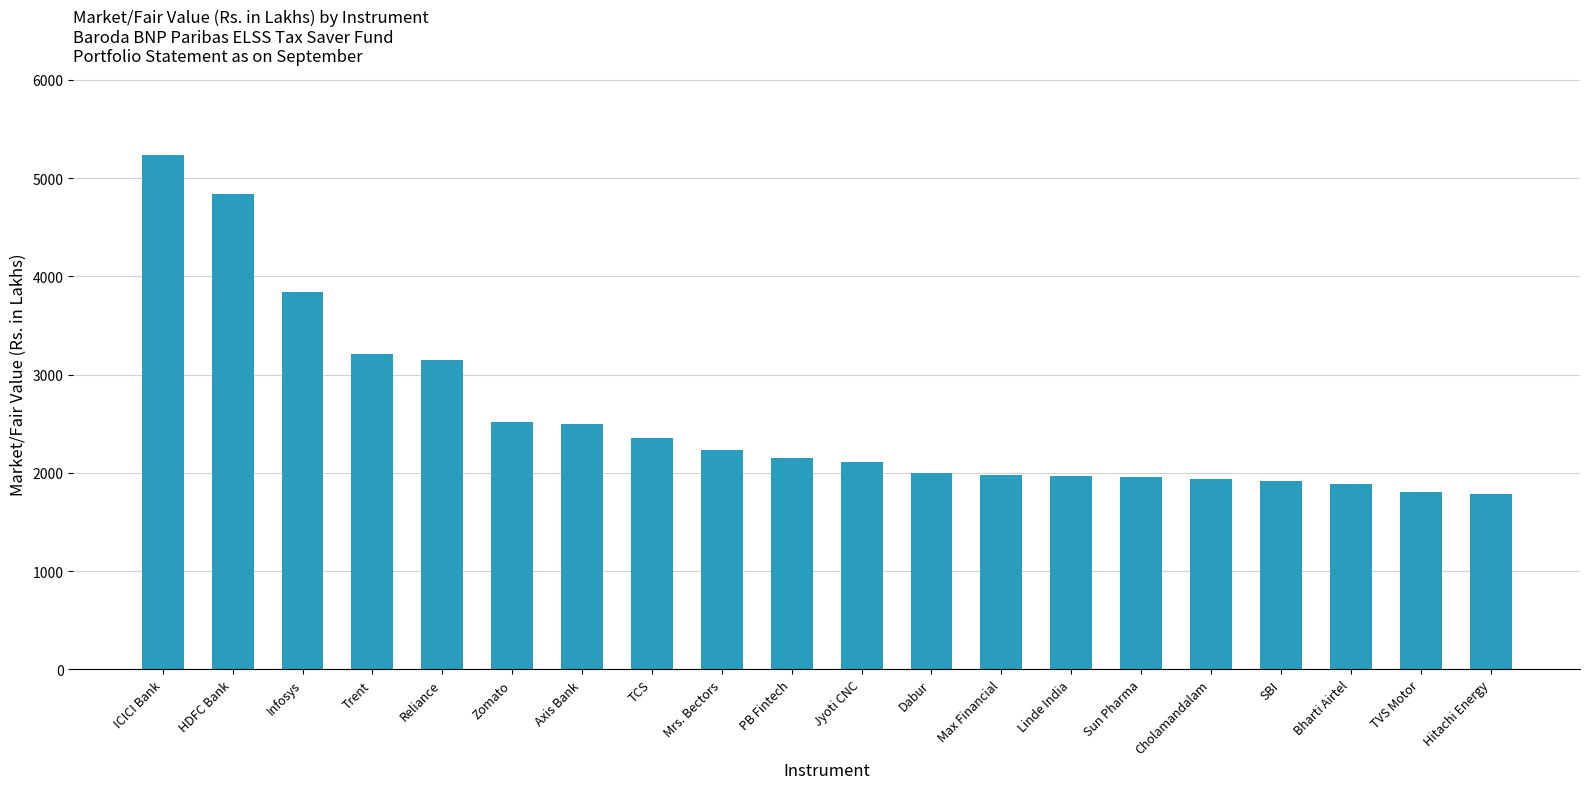

What is the difference between the second highest and minimum values?

3050.9